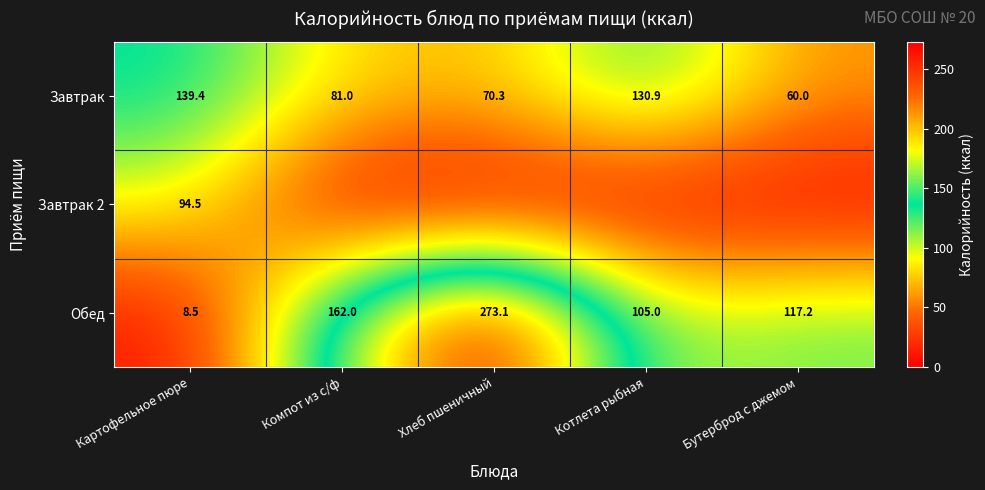

Rank the categories by Обед value from lowest to highest.

Картофельное пюре, Котлета рыбная, Бутерброд с джемом, Компот из с/ф, Хлеб пшеничный